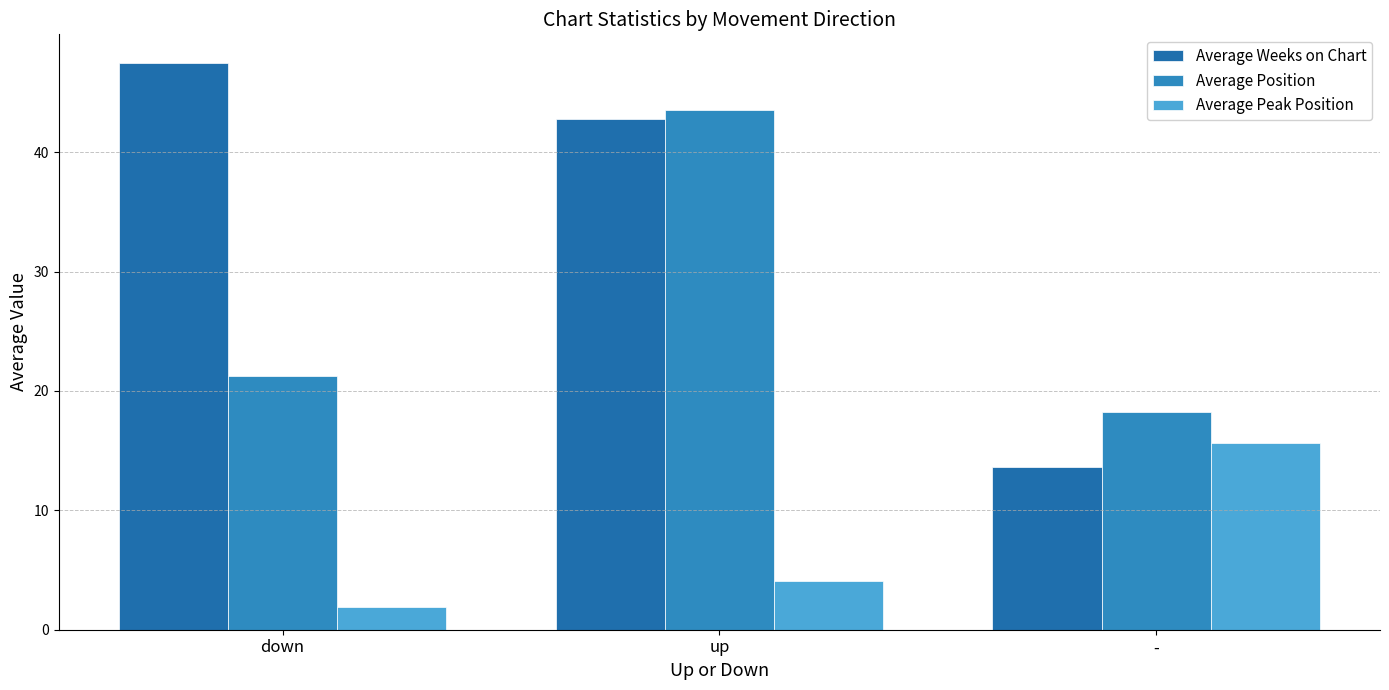

What is the difference between the highest and lowest values at up?

39.4